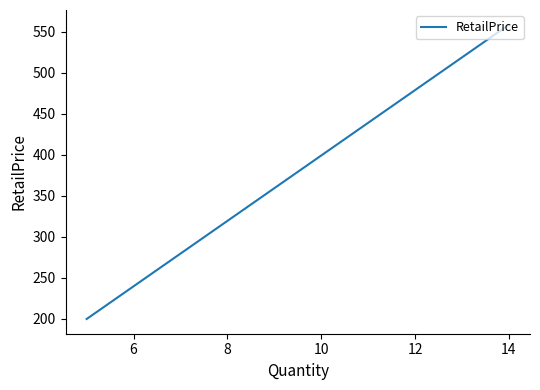

What is the greatest value displayed?

558.3